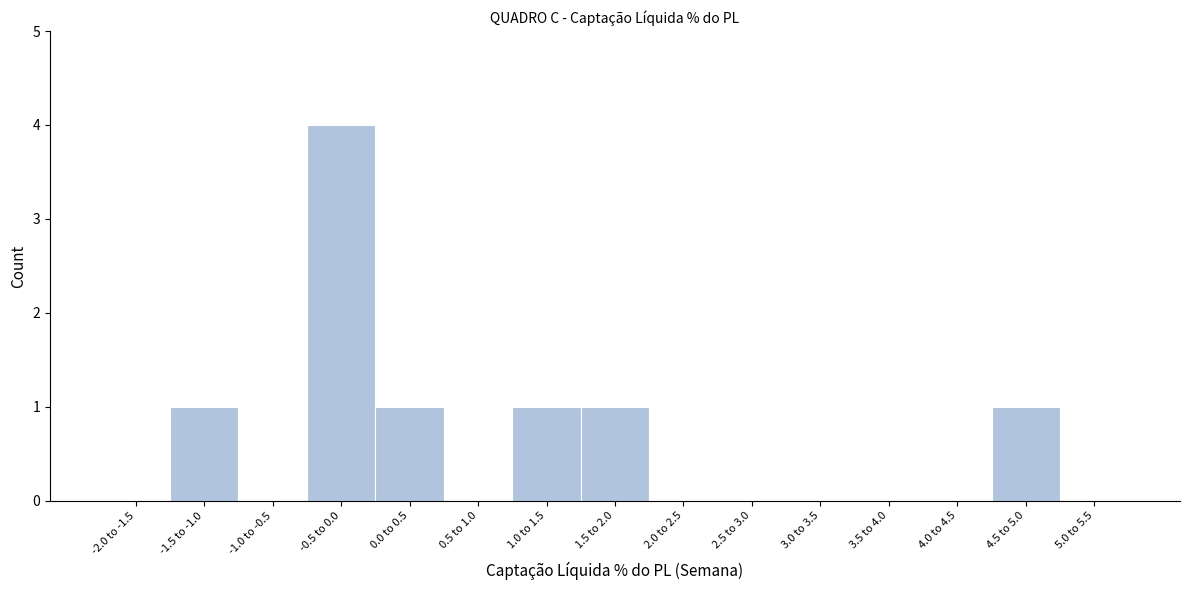

Reading left to right, what are all the values shown in this chart?

-2.0 to -1.5=0	-1.5 to -1.0=1	-1.0 to -0.5=0	-0.5 to 0.0=4	0.0 to 0.5=1	0.5 to 1.0=0	1.0 to 1.5=1	1.5 to 2.0=1	2.0 to 2.5=0	2.5 to 3.0=0	3.0 to 3.5=0	3.5 to 4.0=0	4.0 to 4.5=0	4.5 to 5.0=1	5.0 to 5.5=0